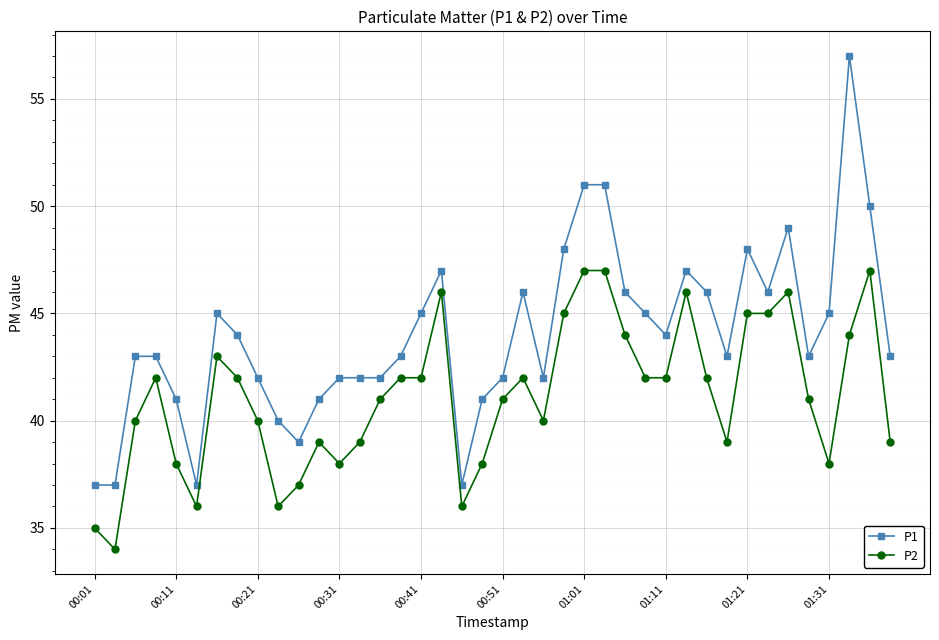

True or false: P2 has more than 1 interior local peaks.

True